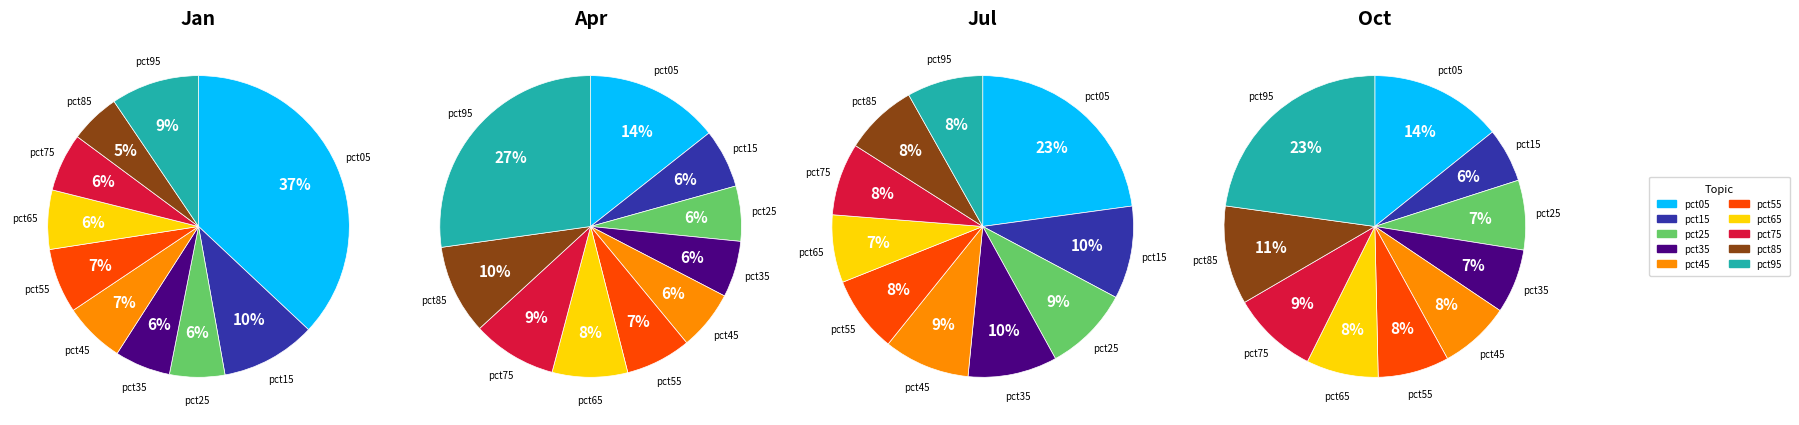

What percentage is the pct25 slice, to the nearest percent?

6%